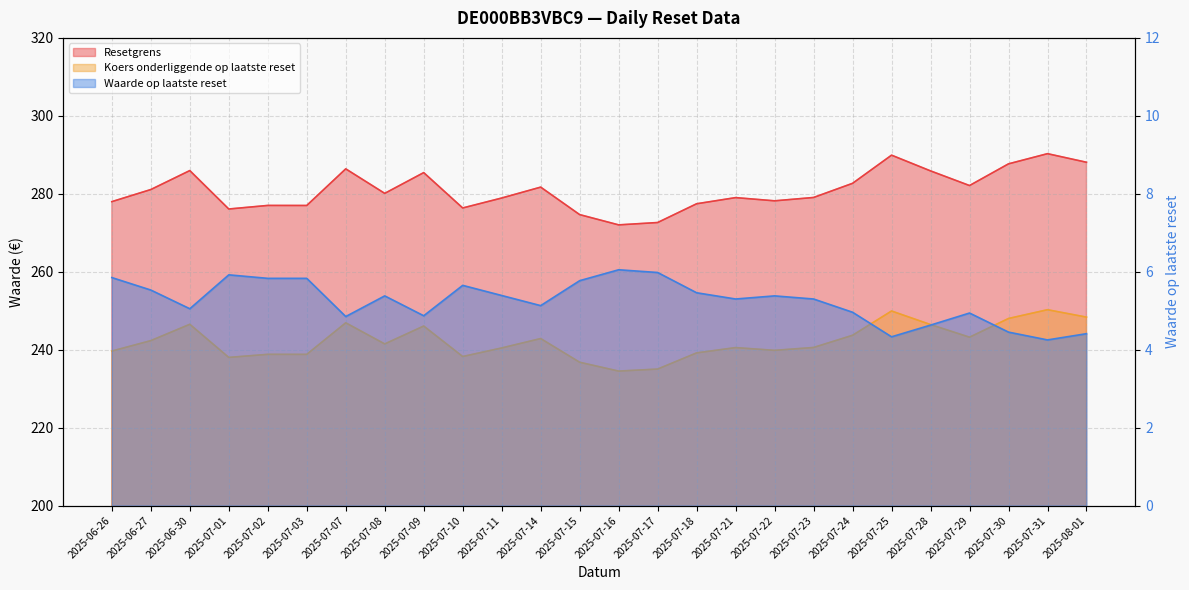

What is the value of the Koers onderliggende op laatste reset point at the 2nd from the left?

242.3